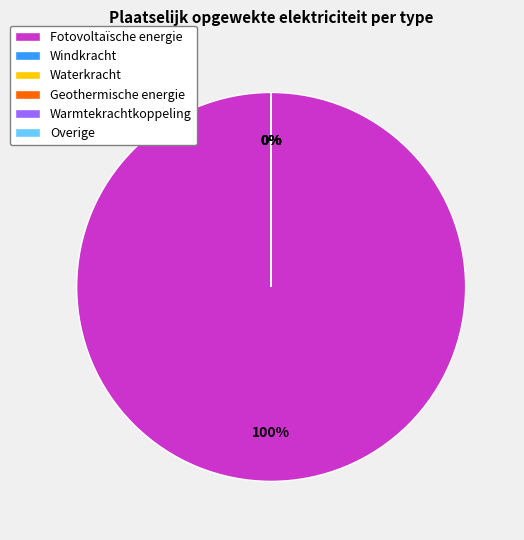

To the nearest percent, what is the average slice percentage?

17%